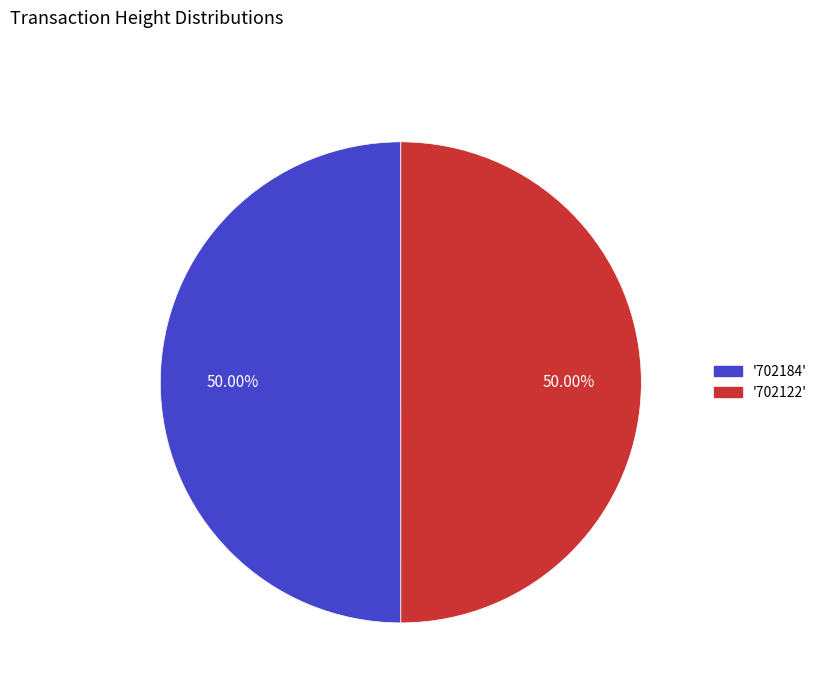

How many segments does this pie chart have?

2